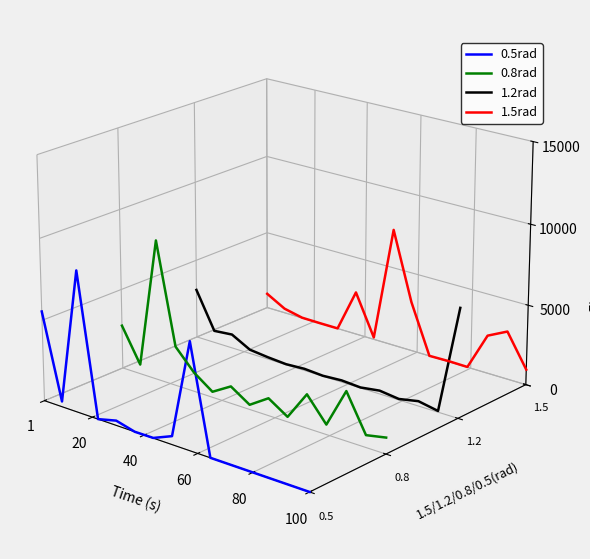

What are all the series names shown in the legend?

0.5rad, 0.8rad, 1.2rad, 1.5rad